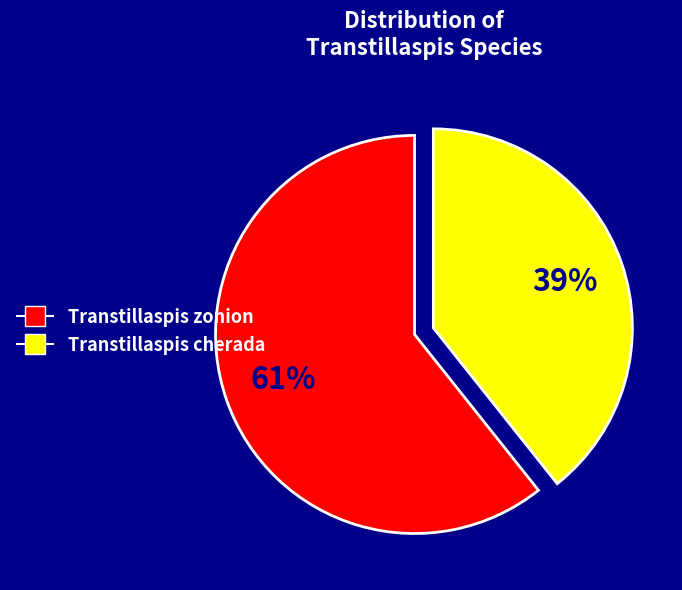

Count the number of slices in the pie.

2